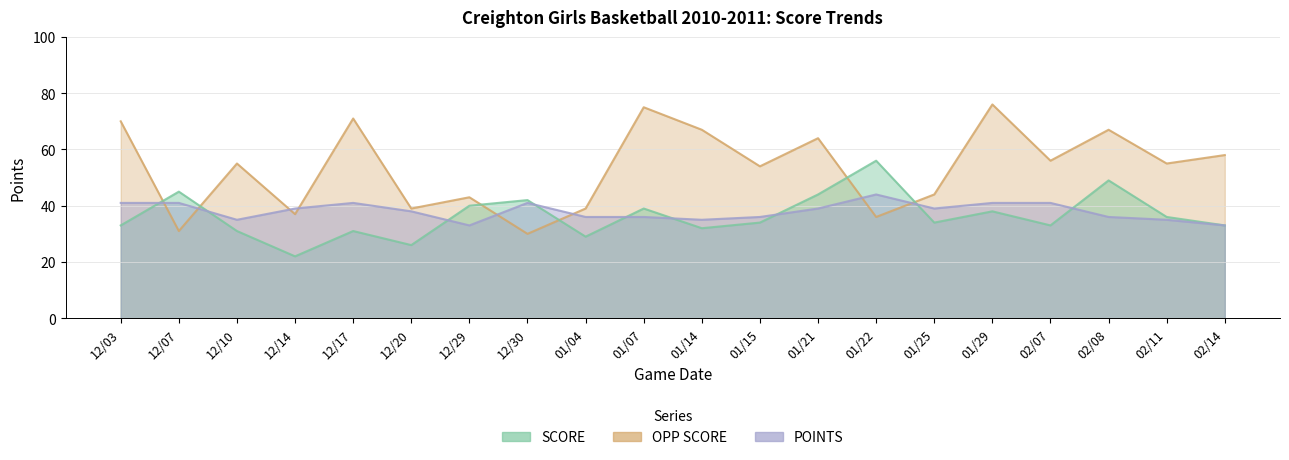

Is it true that POINTS equals 39 at 12/14?

True